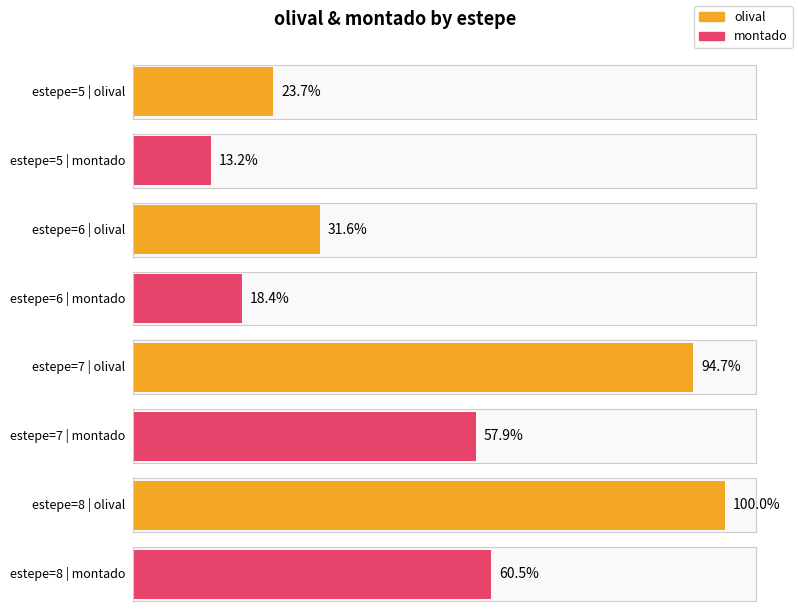

Which series has the largest range (max minus min)?

olival